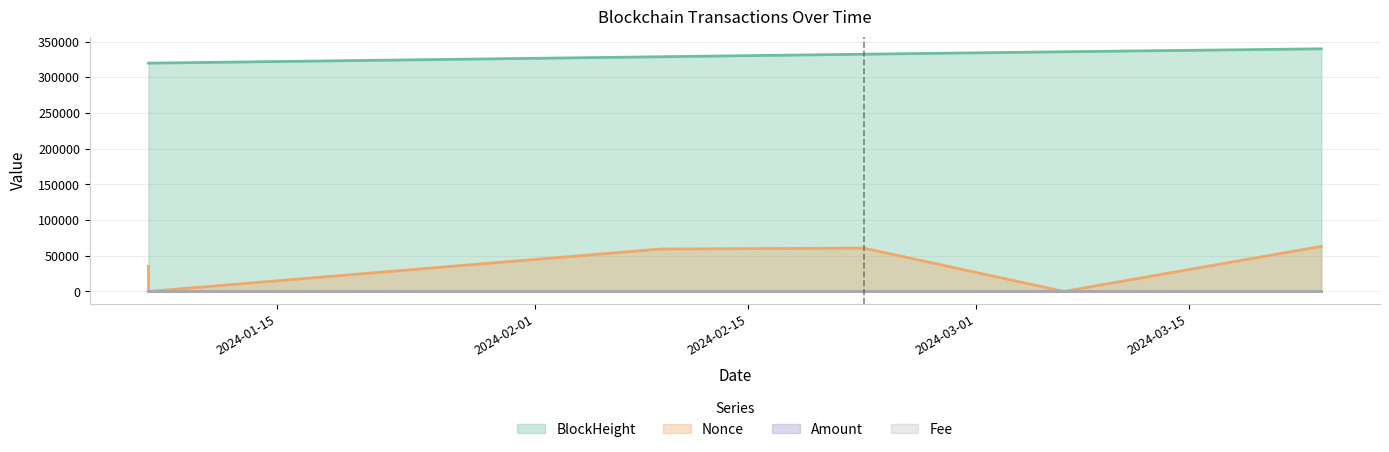

What is the approximate value of BlockHeight at 2024-03-06 19:06?

335658.0